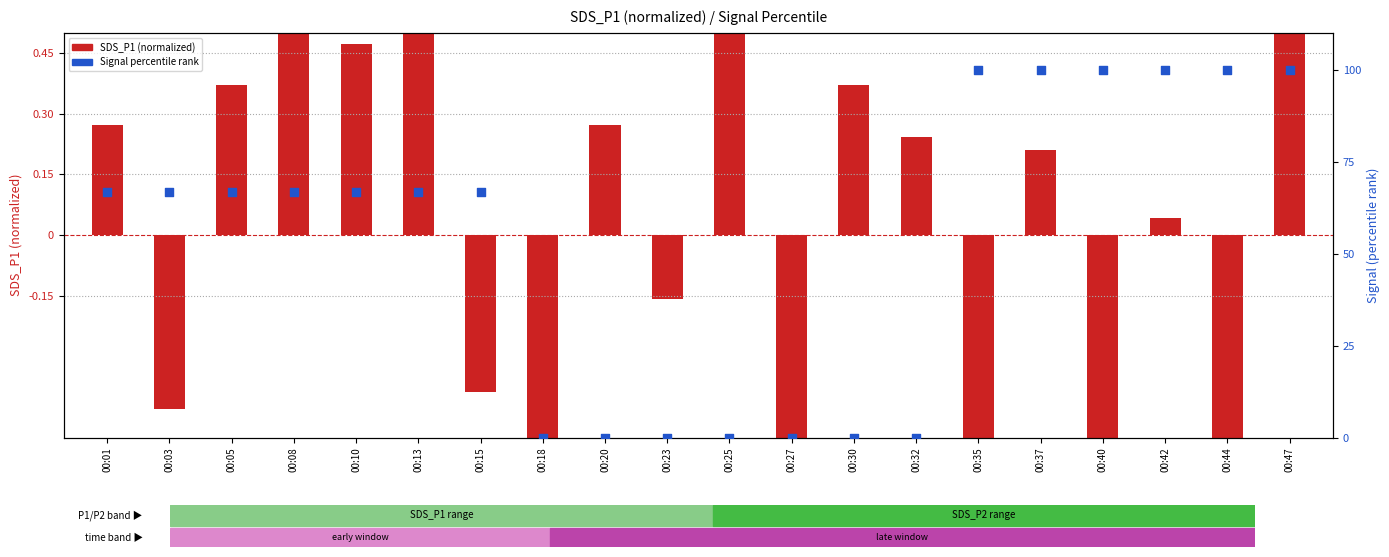

Which series contains the lowest Y value?

SDS_P1 (normalized)